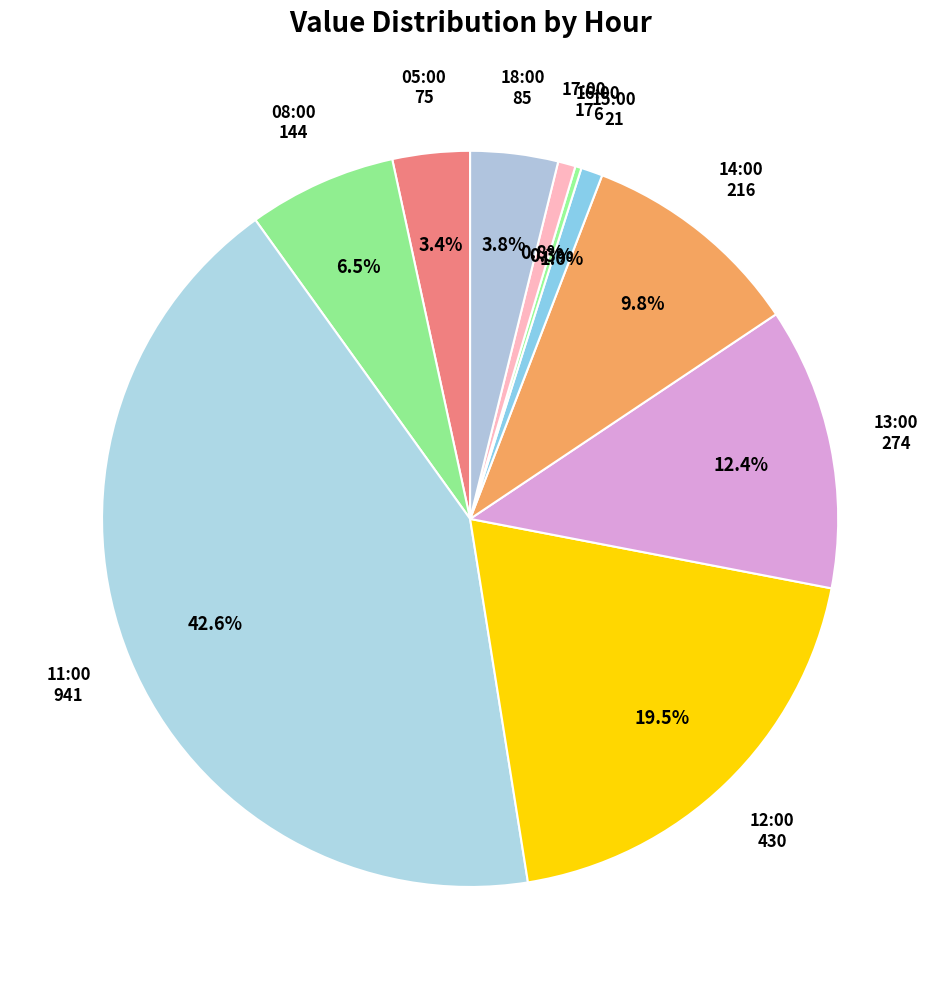

To the nearest percent, what is the difference between the largest and smallest slice percentages?

42%